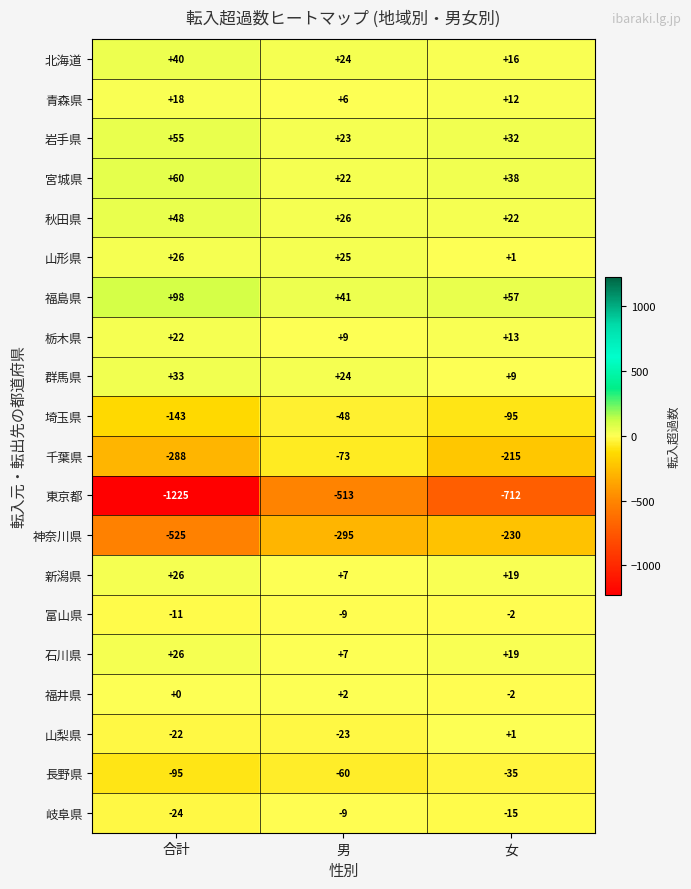

Which category has the highest value in the 岩手県 series?

合計